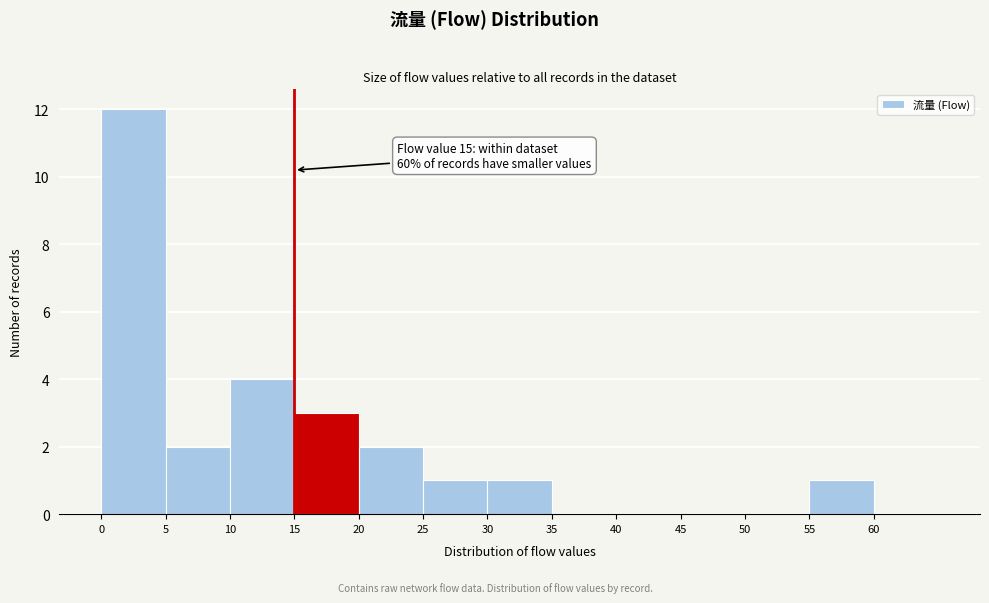

Which range on the x-axis has the tallest bar?

0 to 5